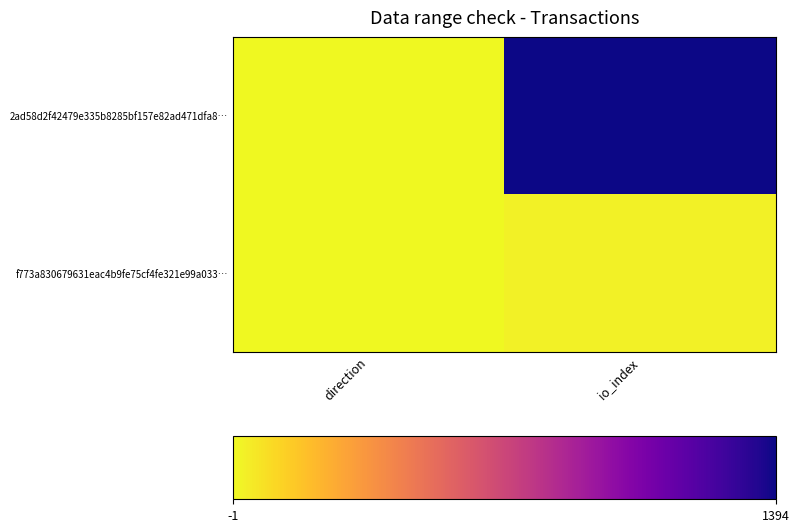

Rank the series at direction from highest to lowest value.

f773a830679631eac4b9fe75cf4fe321e99a033…, 2ad58d2f42479e335b8285bf157e82ad471dfa8…